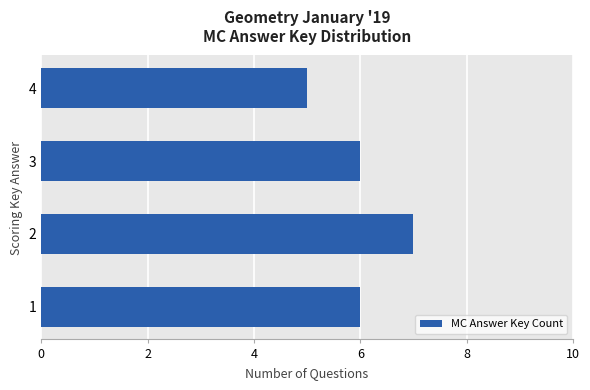

Reading bottom to top, transcribe all the data shown in this chart.

1=6	2=7	3=6	4=5